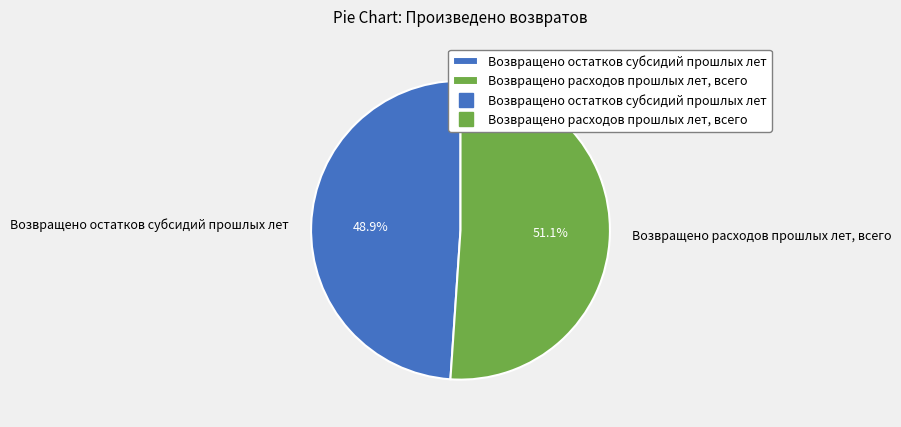

What is the total percentage of Возвращено расходов прошлых лет, всего and Возвращено остатков субсидий прошлых лет?

100.0%